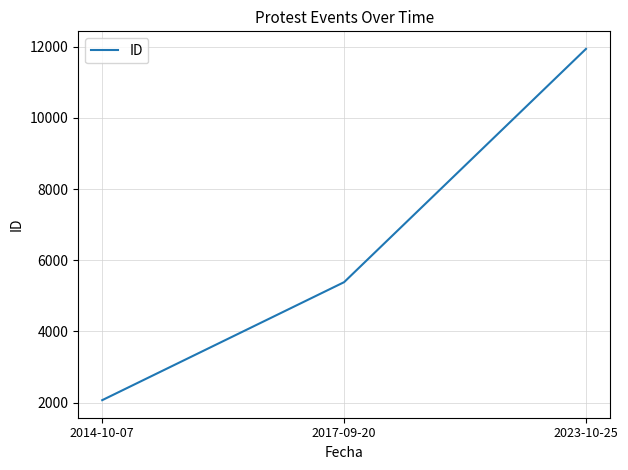

What is the difference between the maximum and minimum values?

9875